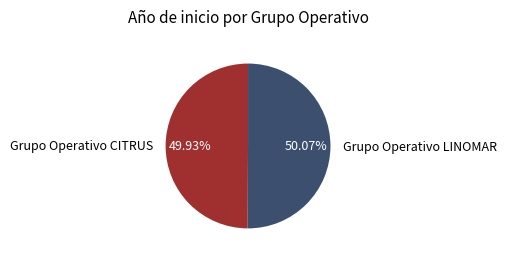

What is the ratio of the value at Grupo Operativo CITRUS to the value at Grupo Operativo LINOMAR?

1.0